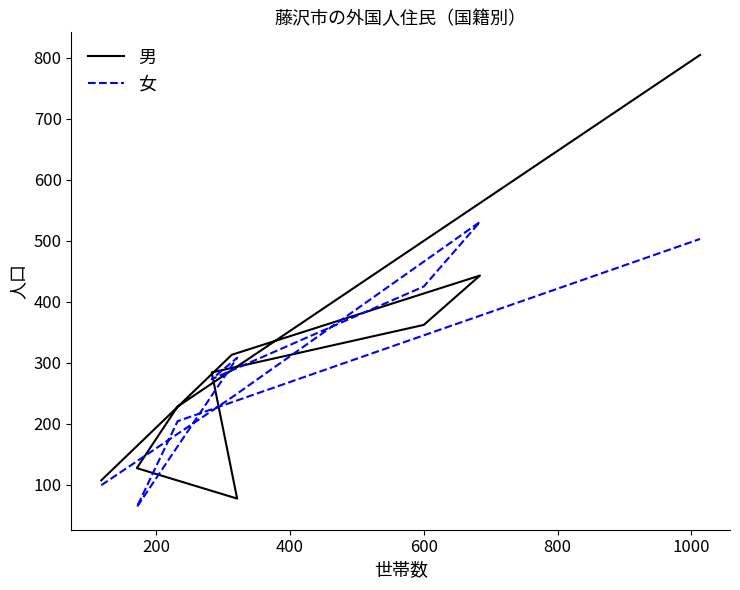

Reading left to right, transcribe all the data shown in this chart.

男: 107	313	443	362	284	77	127	228	805
女: 99	243	531	425	273	308	63	204	503